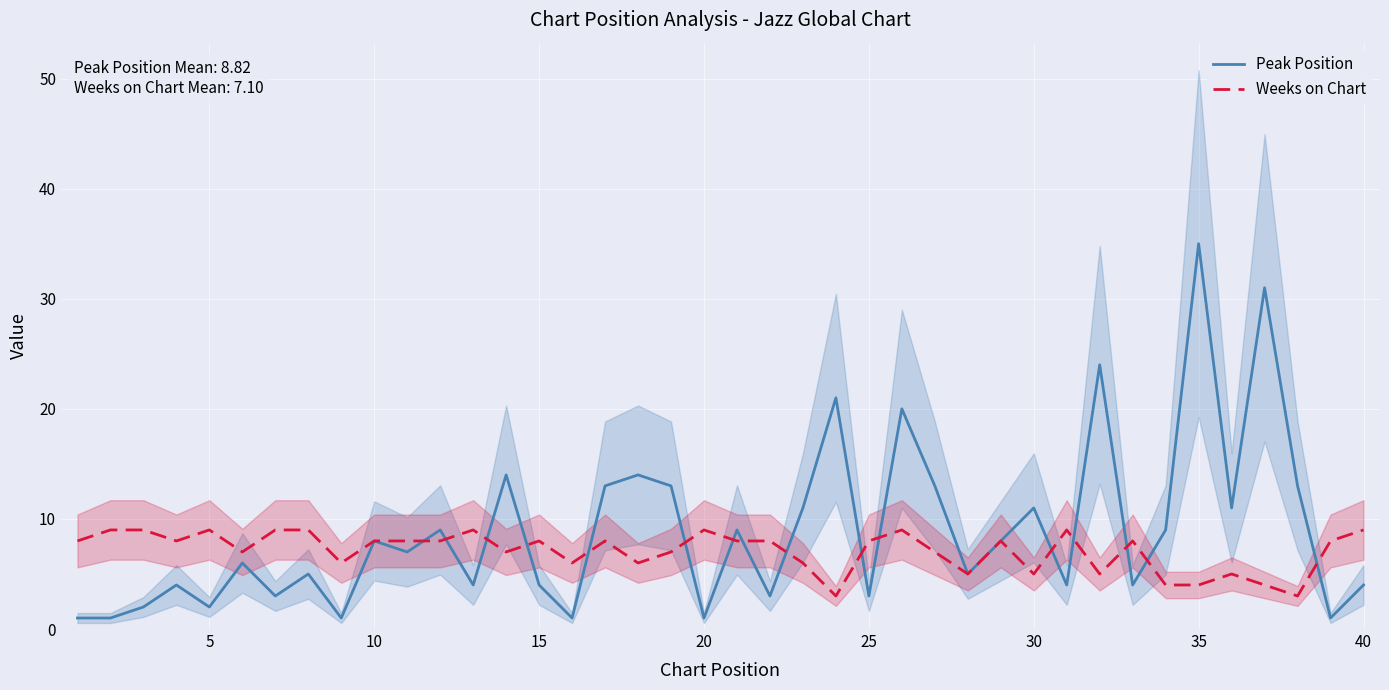

What is the lowest value of the Peak Position series?

1